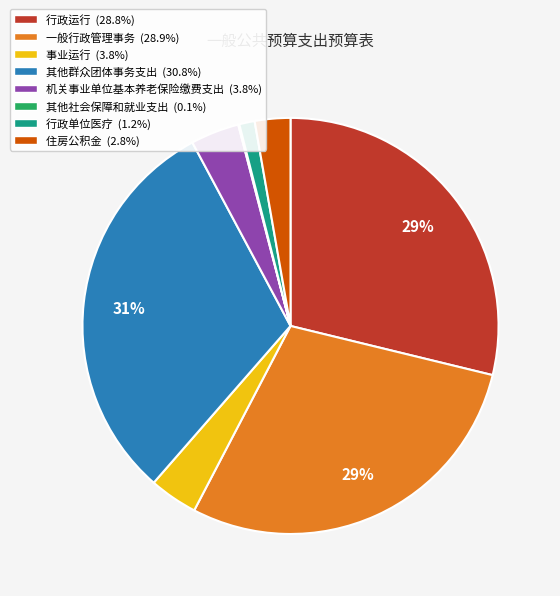

To the nearest percent, what is the average slice percentage?

12%